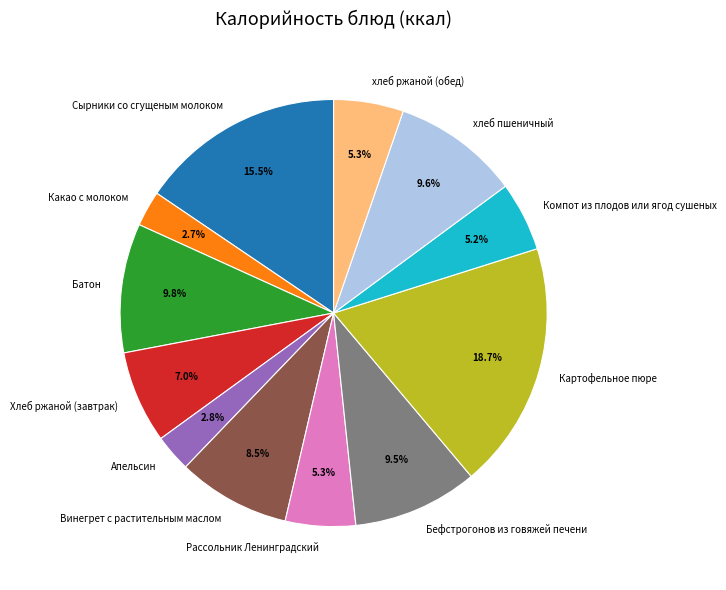

To the nearest percent, what is the combined percentage of Какао с молоком and хлеб пшеничный?

12%